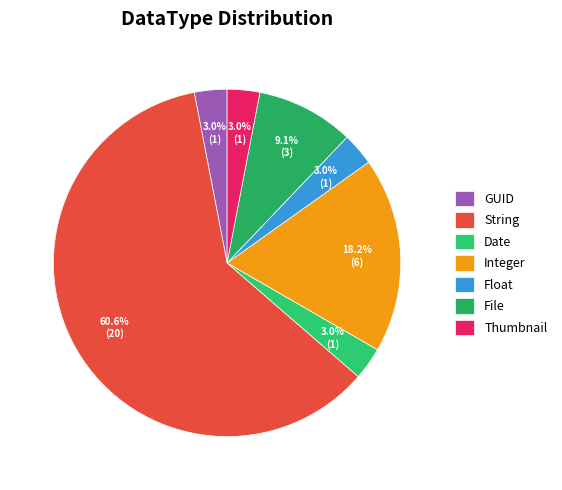

To the nearest percent, what is the combined percentage of Float and Date?

6%